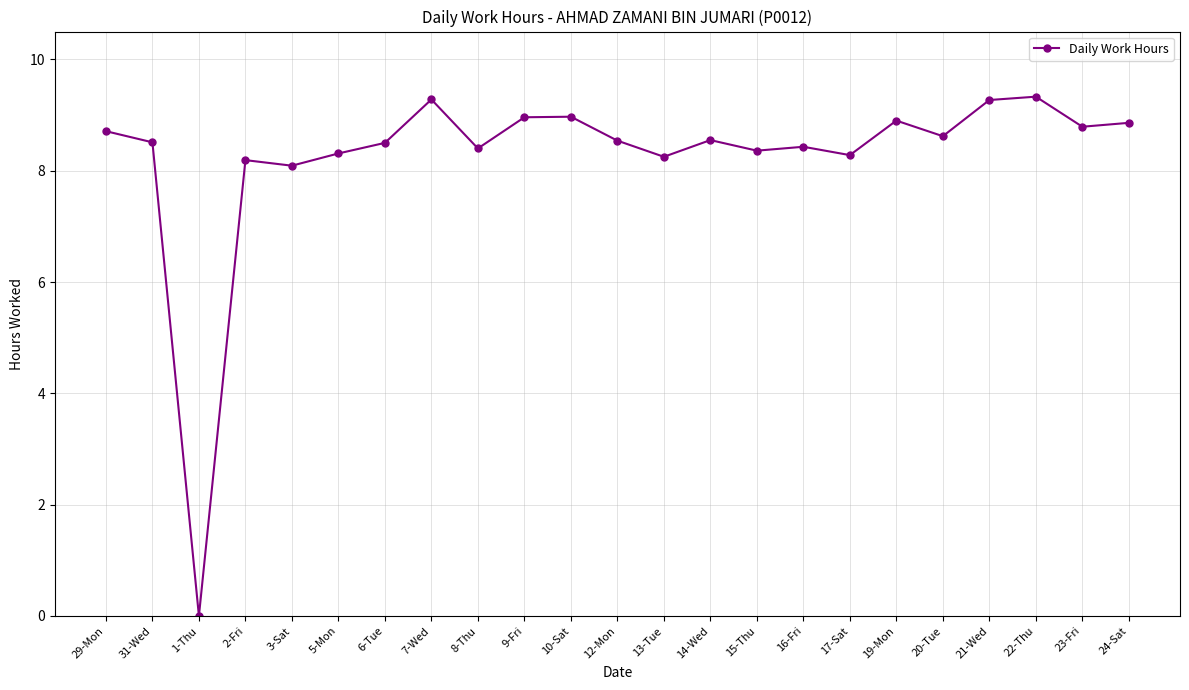

What is the sum of all values?

190.1